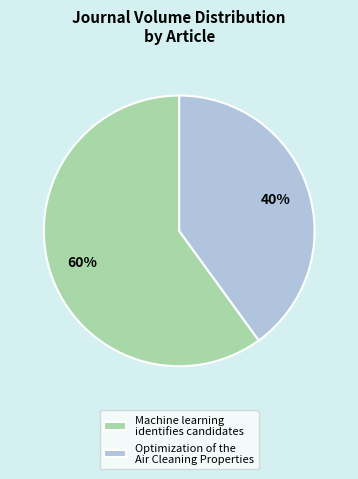

To the nearest percent, what is the difference between the Machine learning identifies candidates and Optimization of the Air Cleaning Properties slice percentages?

20%